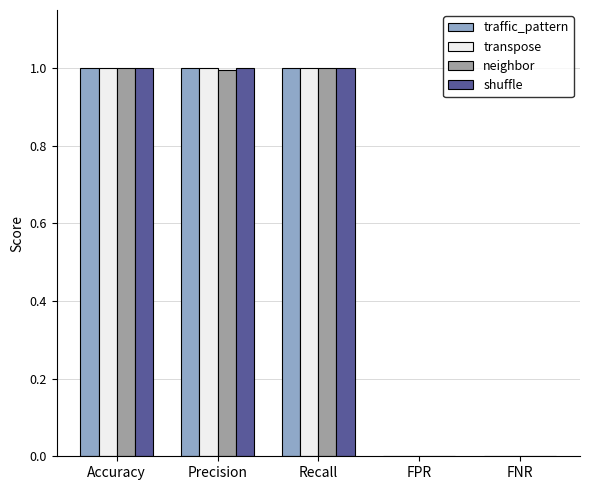

Count the number of categories in the chart.

5